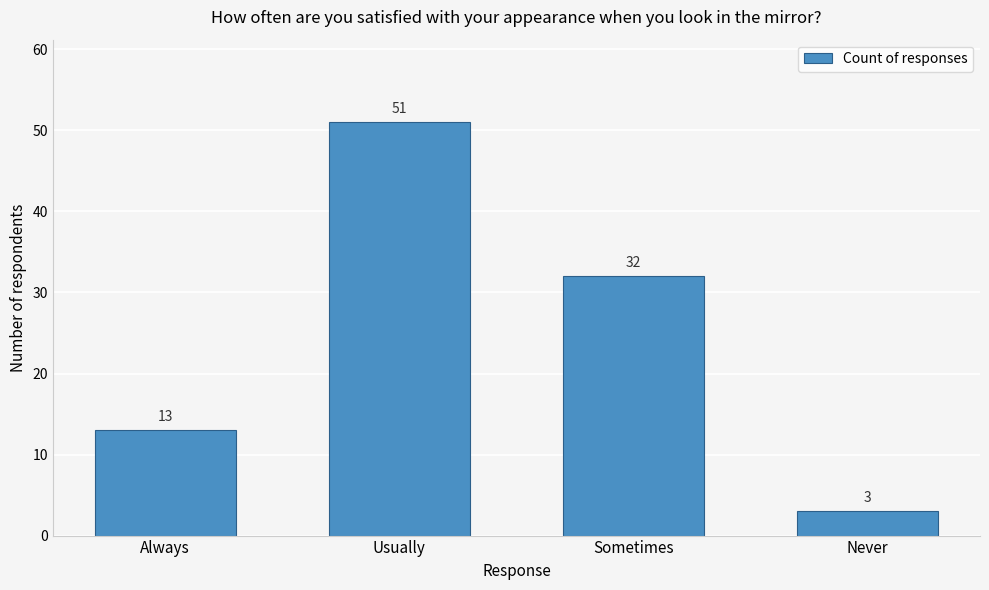

Reading left to right, transcribe all the data shown in this chart.

Always=13	Usually=51	Sometimes=32	Never=3